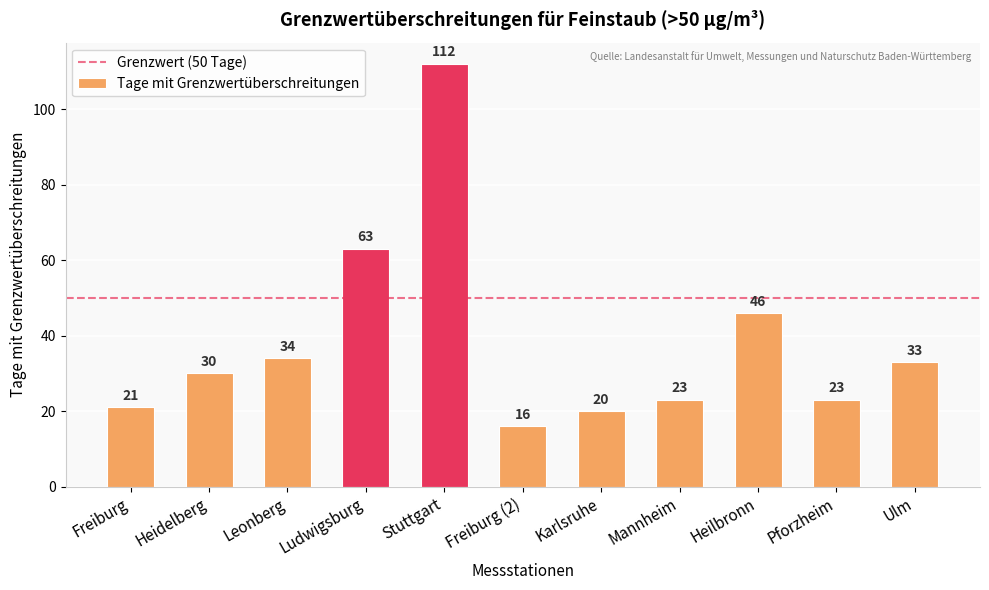

What is the approximate value at Ulm, to the nearest 5?

35